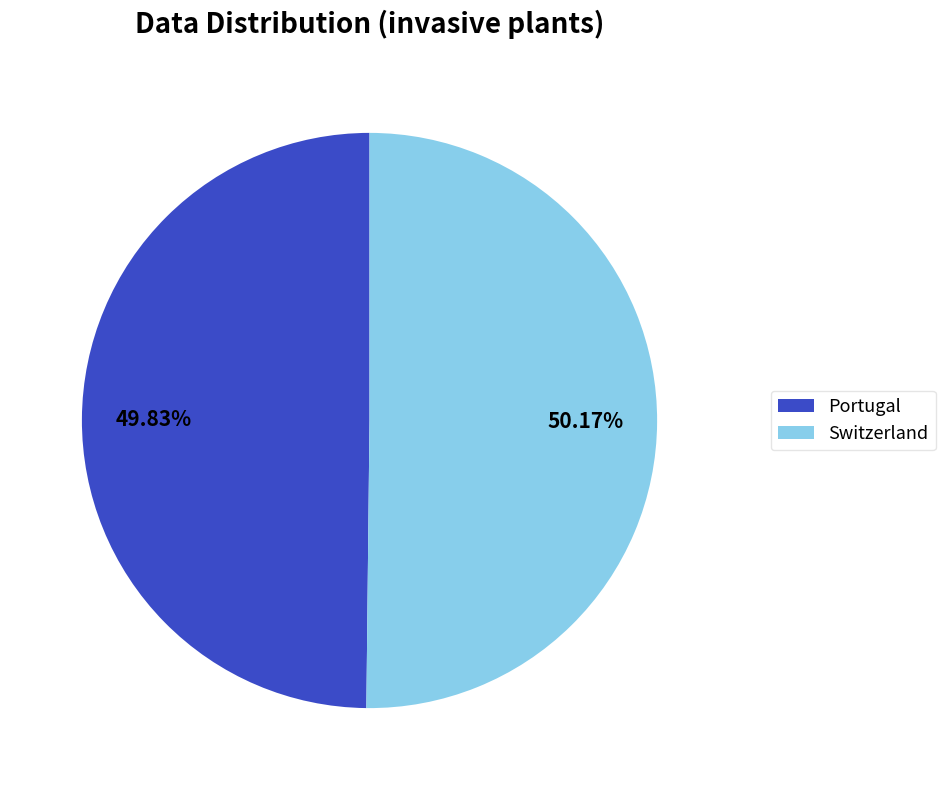

How many slices are in this pie chart?

2